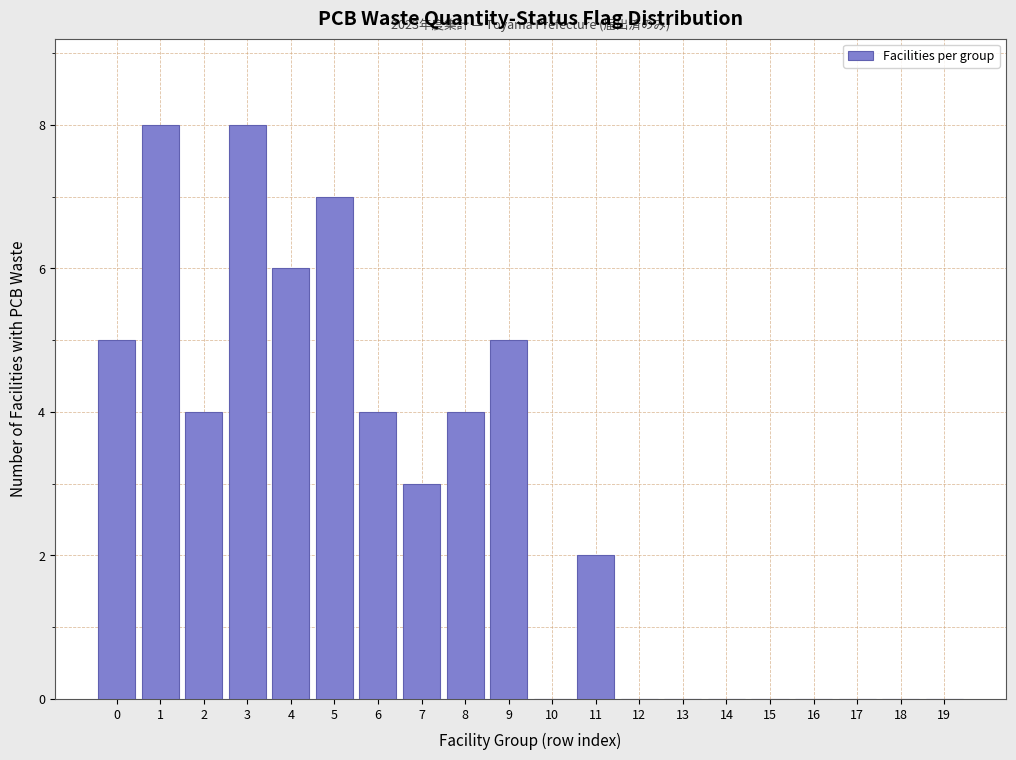

Reading left to right, transcribe all the data shown in this chart.

0=5	1=8	2=4	3=8	4=6	5=7	6=4	7=3	8=4	9=5	10=0	11=2	12=0	13=0	14=0	15=0	16=0	17=0	18=0	19=0